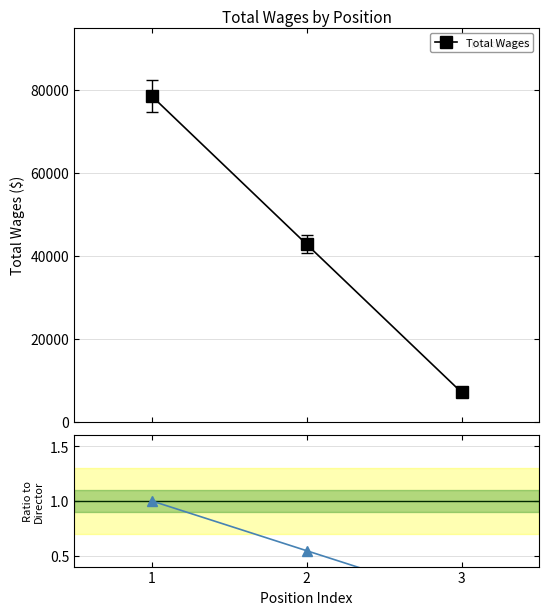

Reading left to right, transcribe all the data shown in this chart.

Total Wages: 78558.4	42831.8	7144.0
Ratio to first: 1.0	0.5	0.1